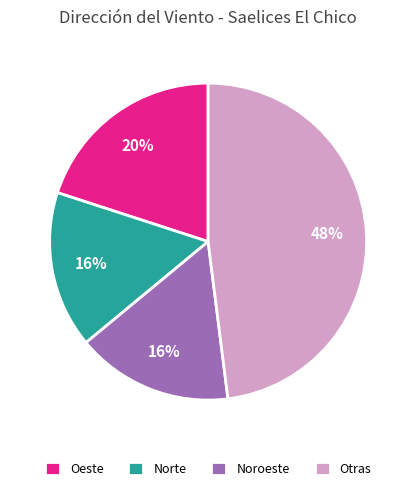

What is the largest slice in the pie chart?

Otras